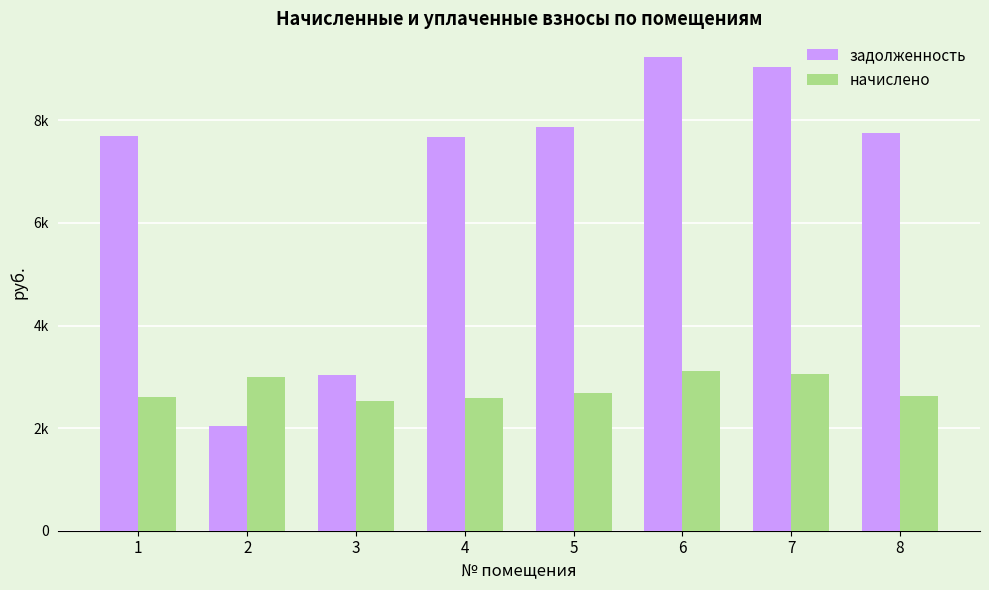

What are all the series names shown in the legend?

задолженность, начислено